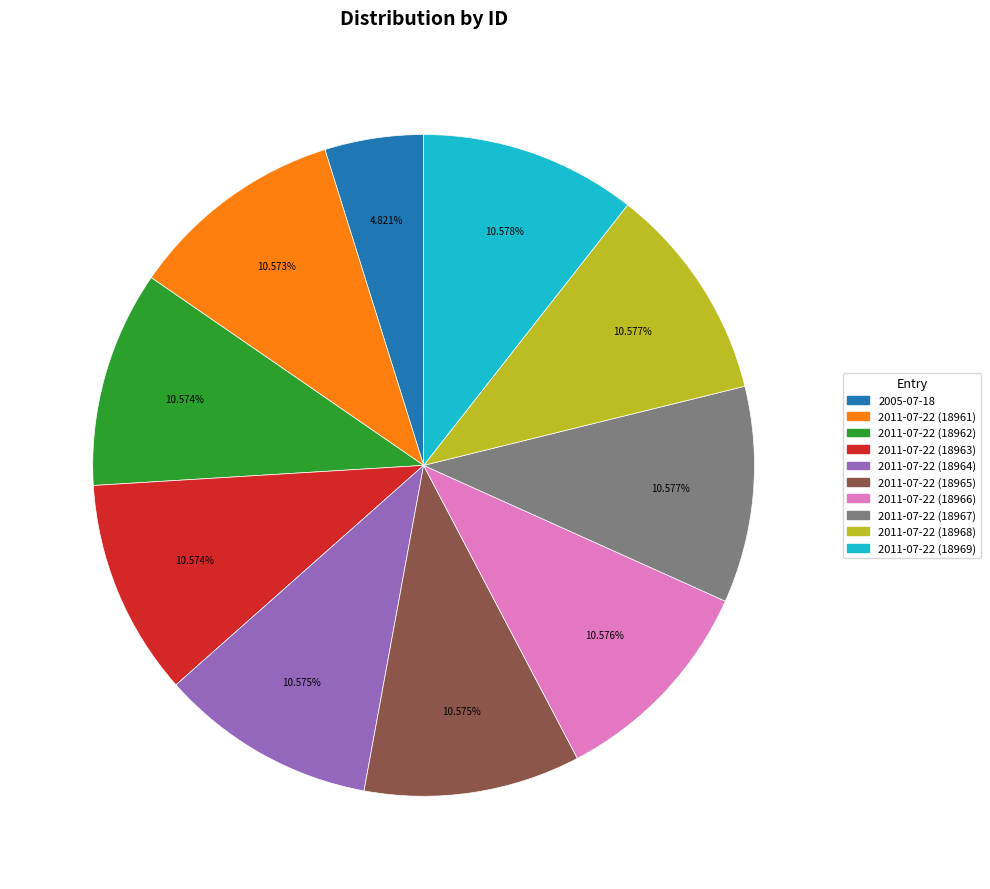

To the nearest percent, what portion does 2011-07-22 (18961) represent?

11%